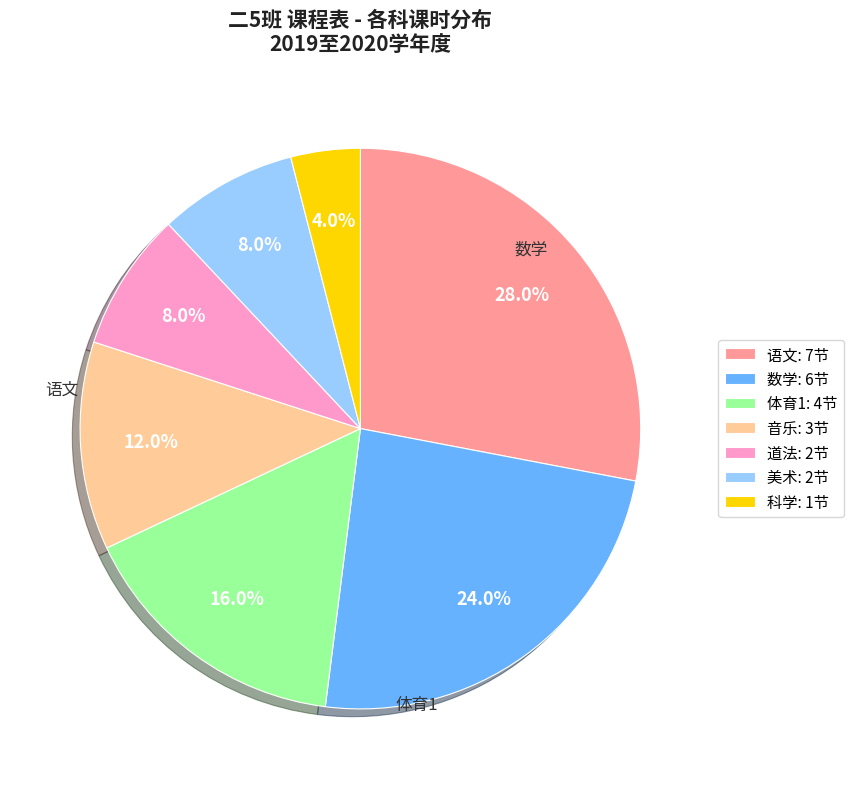

Is it true that 数学 is 19% of the pie?

False